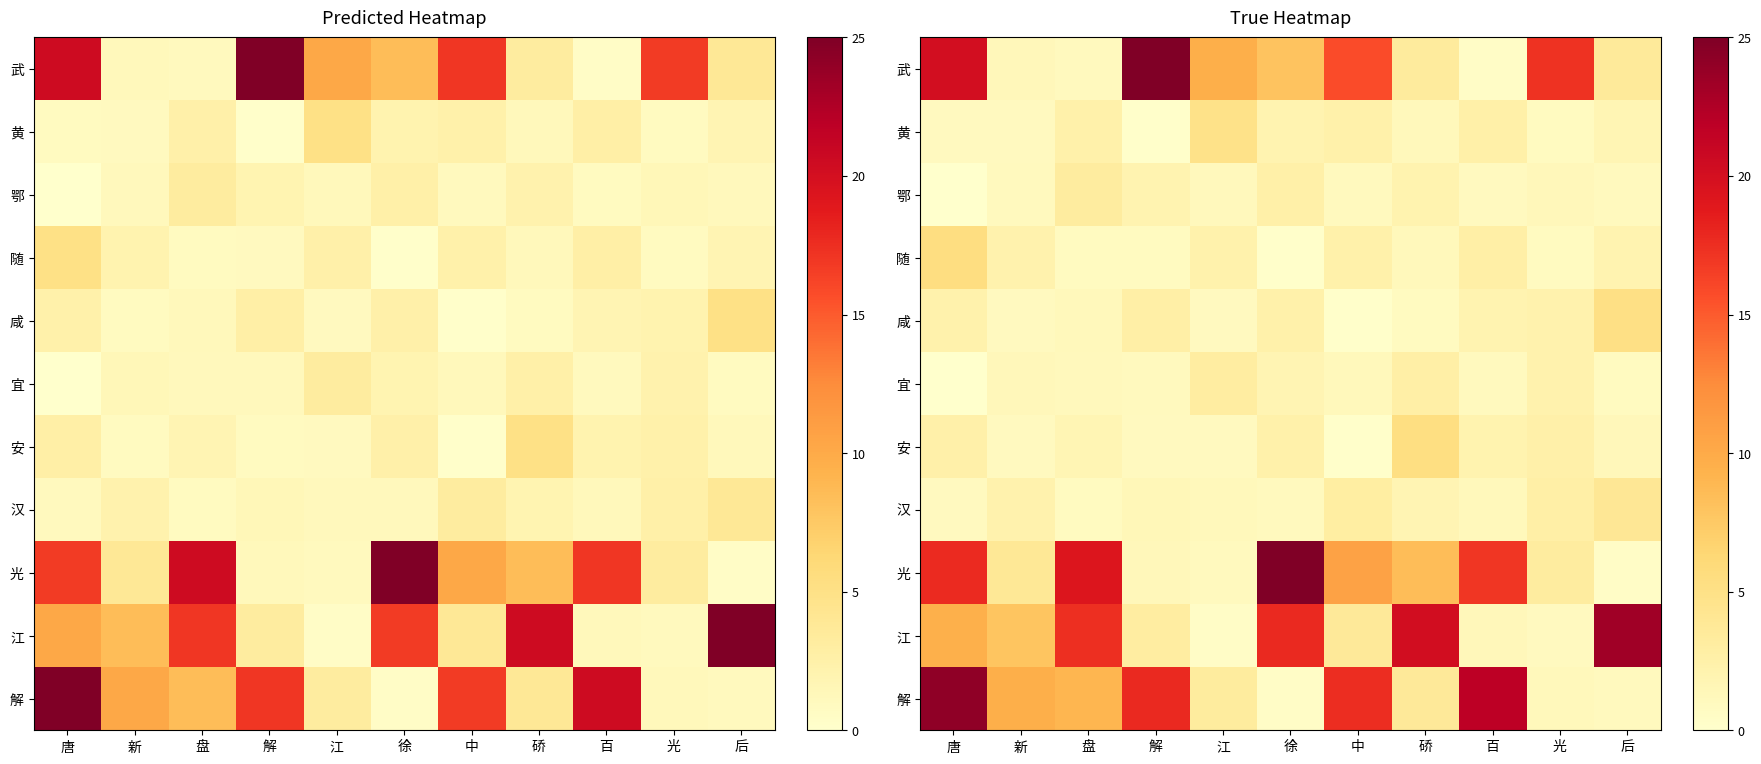

How many data points in 江 are less than 7?

5